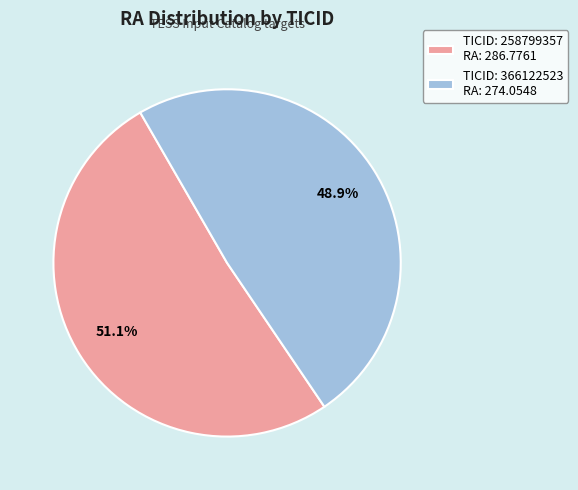

Which slice is the largest?

TICID: 258799357 RA: 286.7761